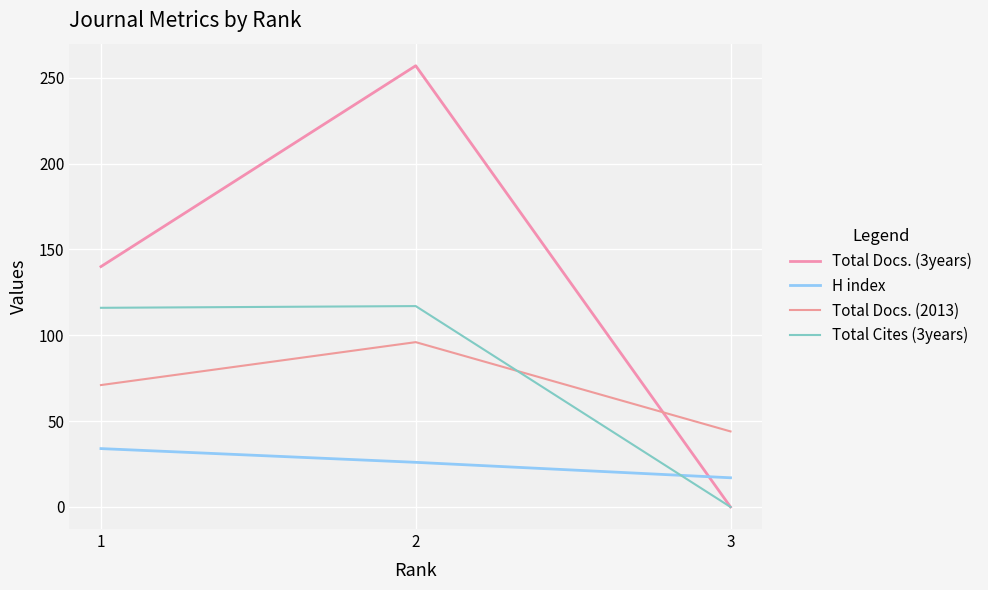

What is the maximum value shown in the chart?

257